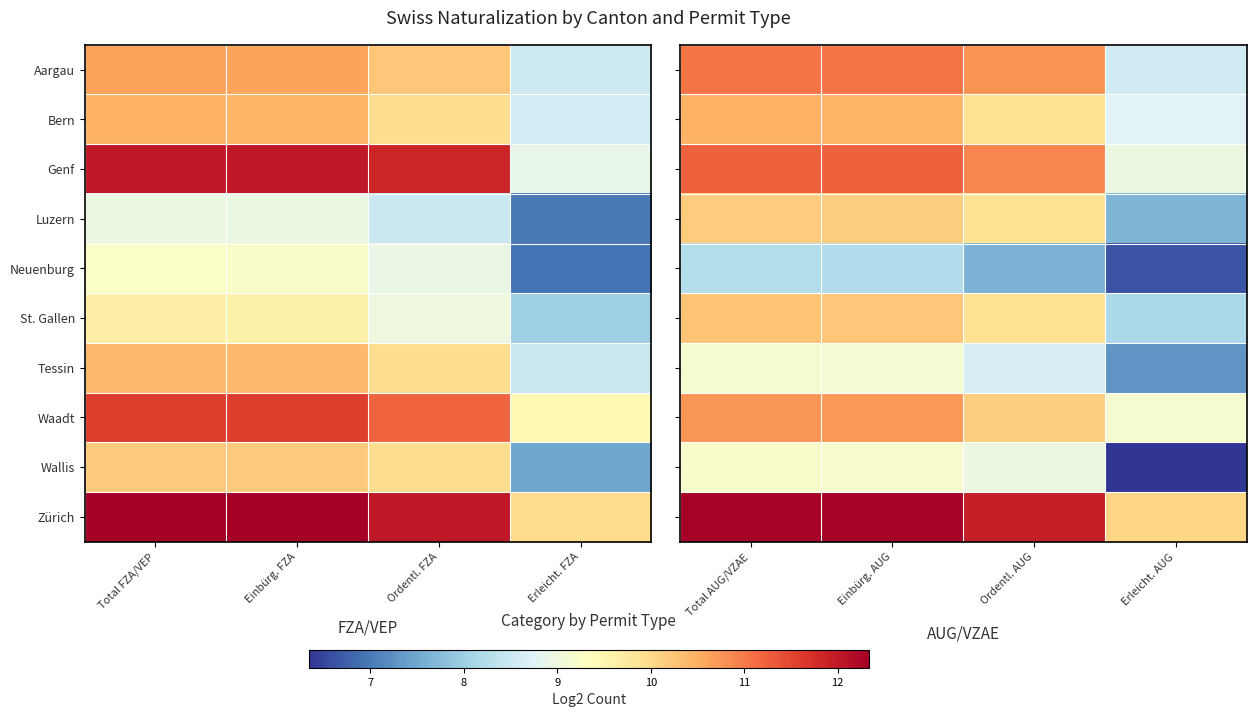

The St. Gallen series shows 17.9 at Total AUG/VZAE. True or false?

False